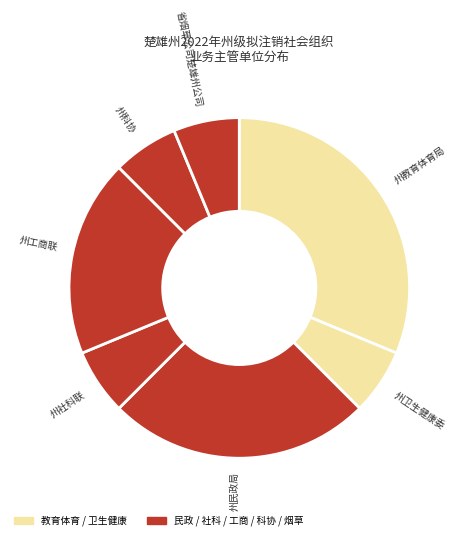

The 省烟草公司楚雄州公司 slice represents 1% of the pie. True or false?

False